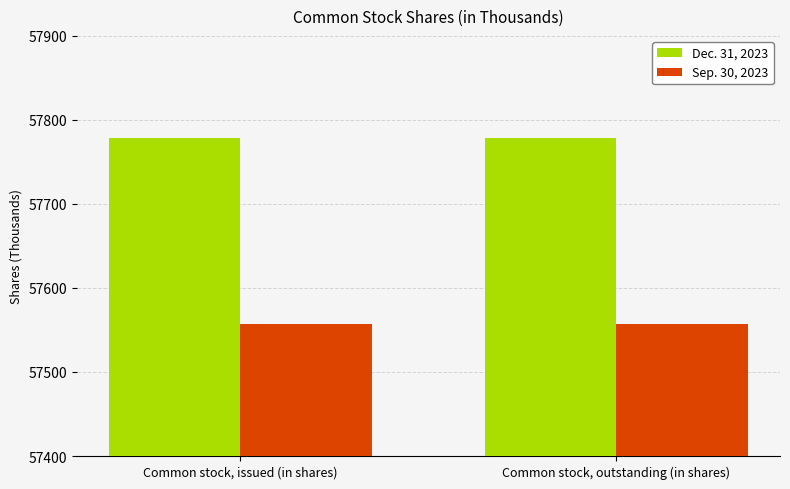

What is the sum of all Sep. 30, 2023 values?

115114